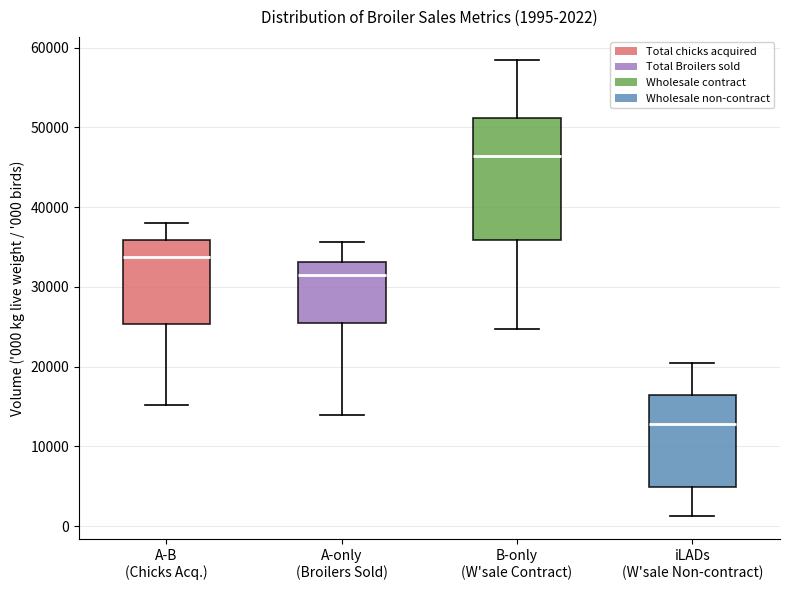

Which box has the highest median line?

B-only (W'sale Contract)